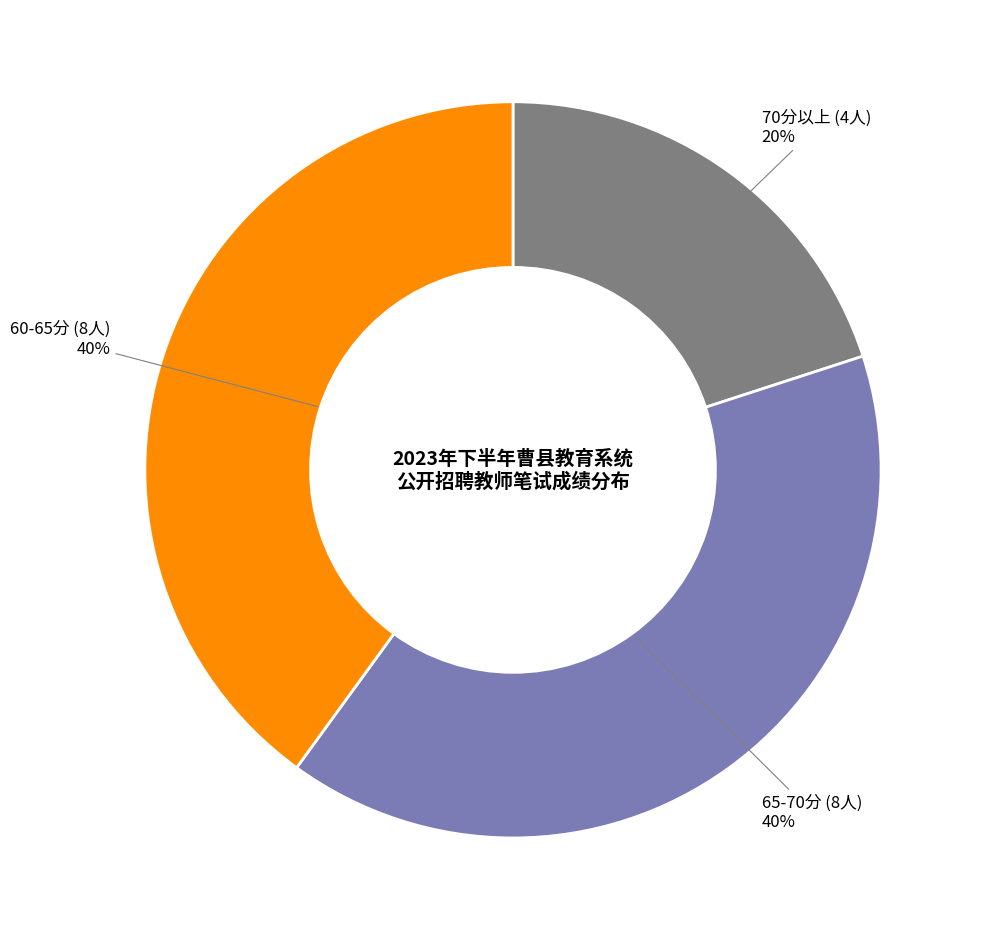

Which slice is the smallest?

70分以上 (4人)